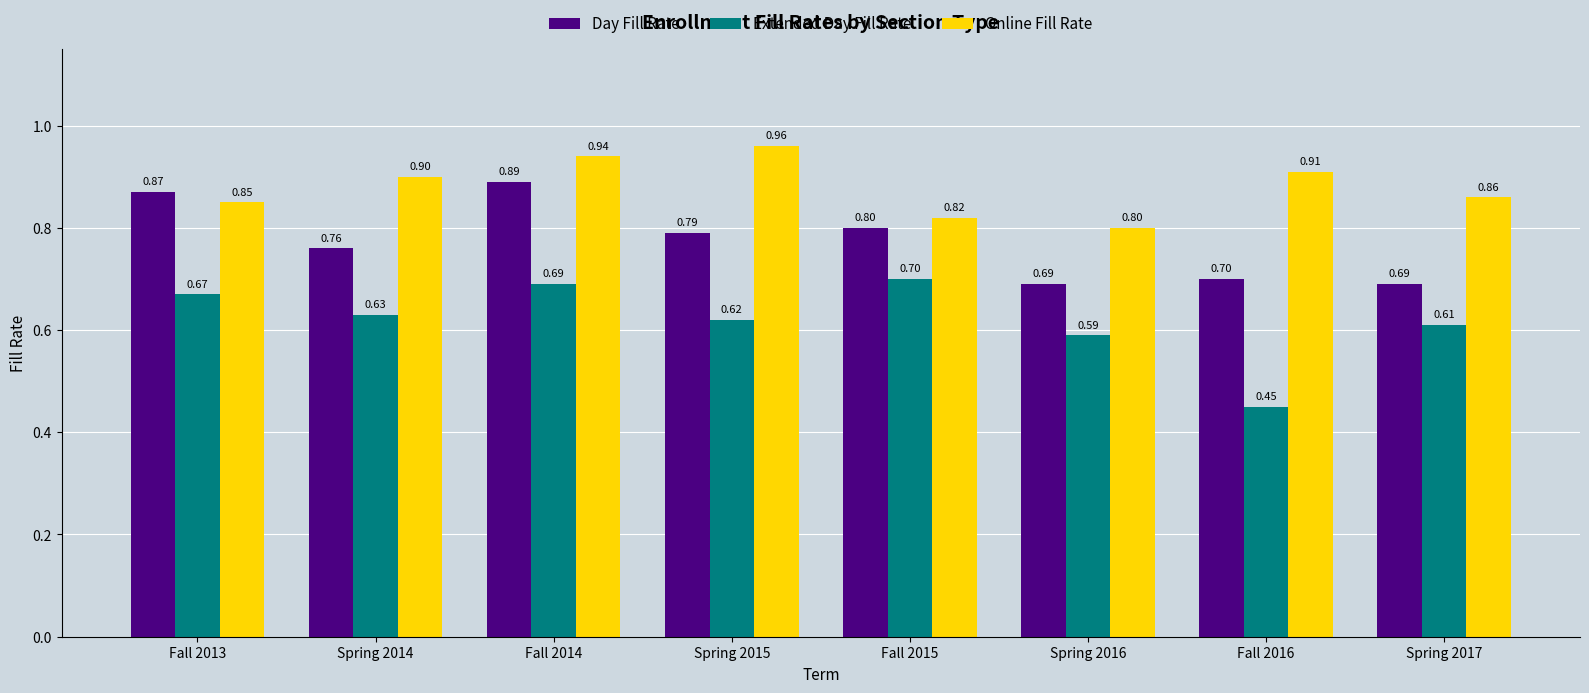

At Spring 2015, list the series in order from largest to smallest.

Online Fill Rate, Day Fill Rate, Extended Day Fill Rate